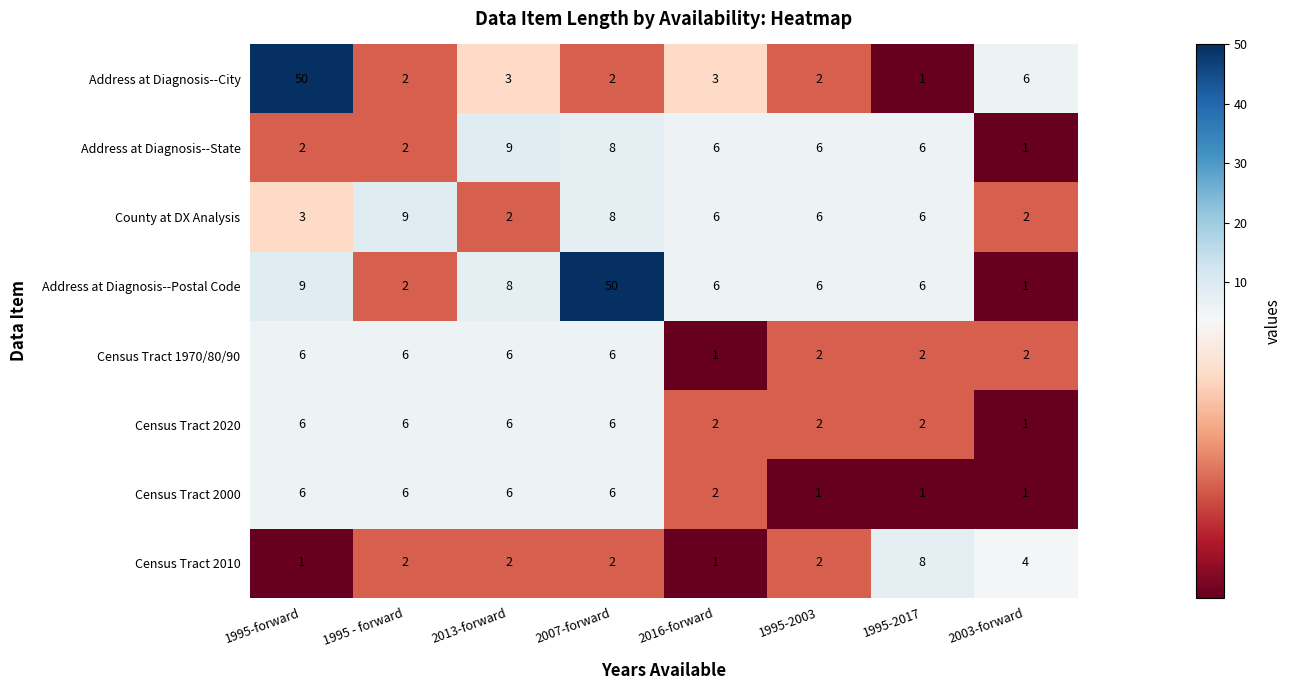

True or false: Census Tract 2000 has a value of 10 at 1995-forward.

False